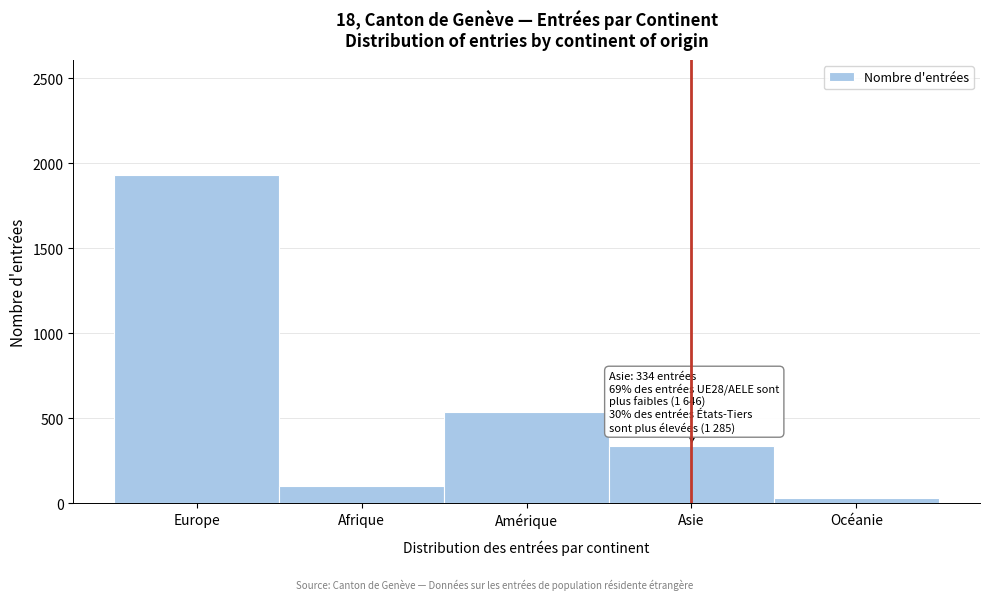

Reading left to right, what are all the values shown in this chart?

Europe=1933	Afrique=100	Amérique=535	Asie=334	Océanie=29